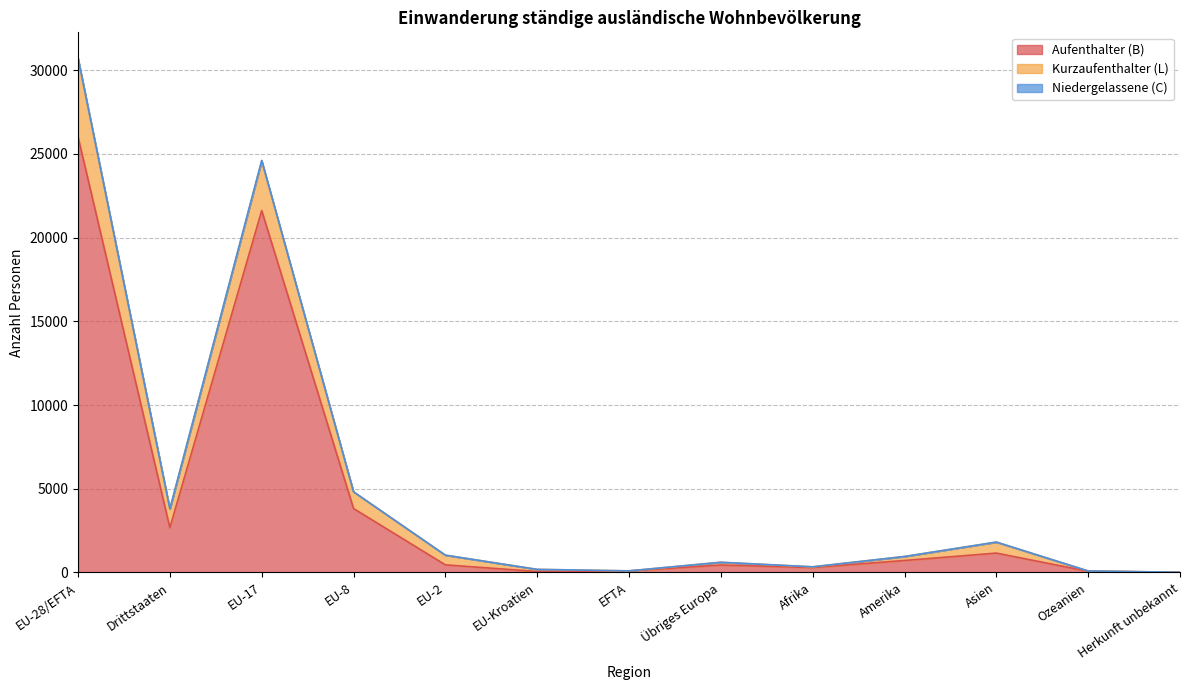

What is the maximum value for Aufenthalter (B)?

26020